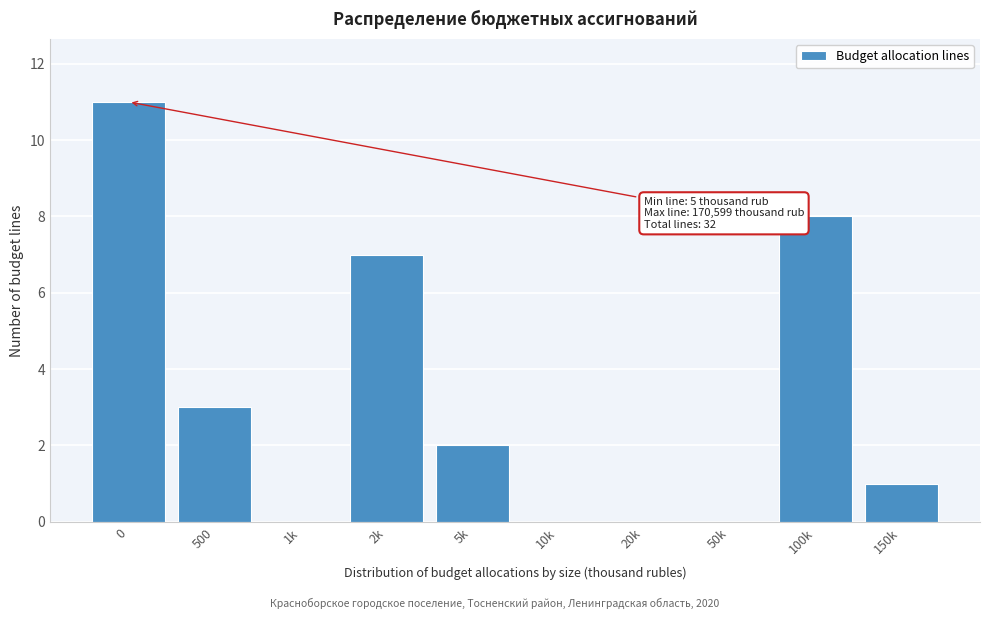

Reading left to right, extract all data points from this chart.

0=11	500=3	1k=0	2k=7	5k=2	10k=0	20k=0	50k=0	100k=8	150k=1